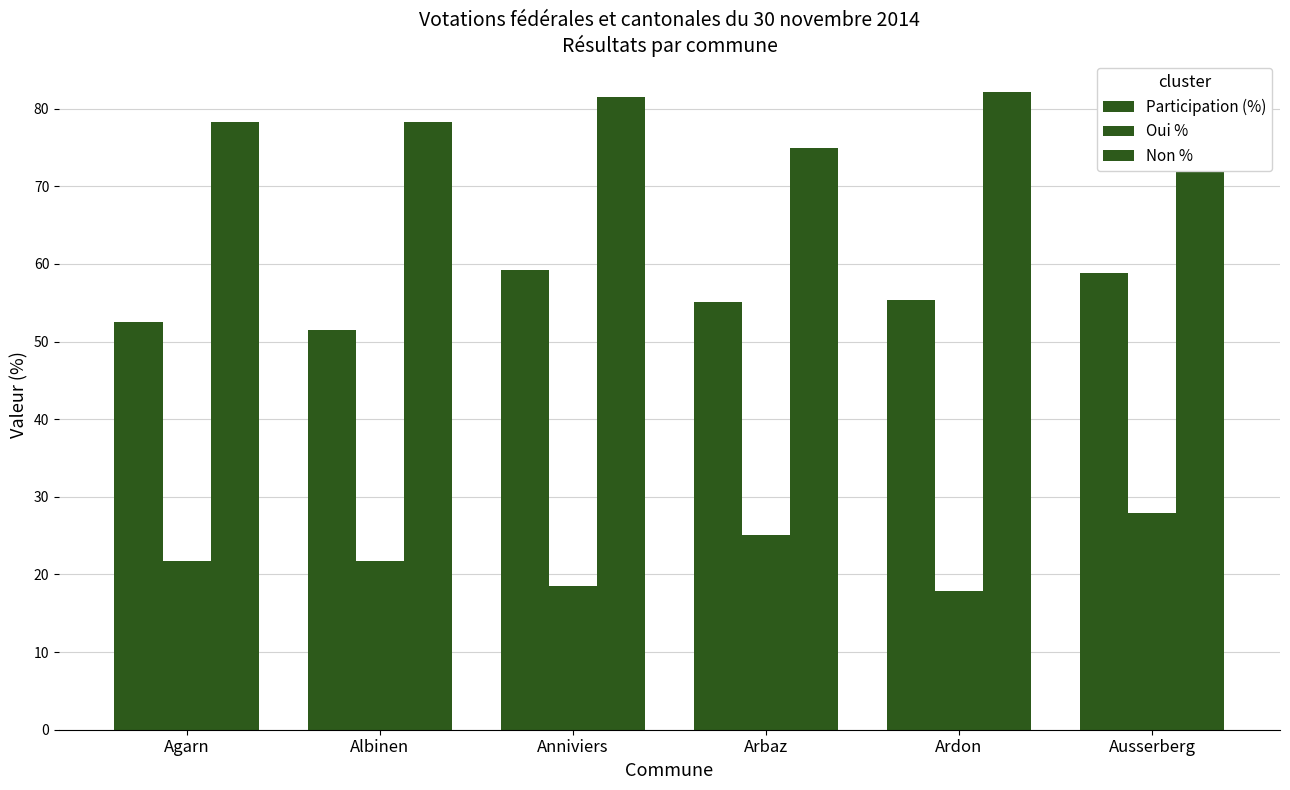

What is the sum of all Non % values?

467.0